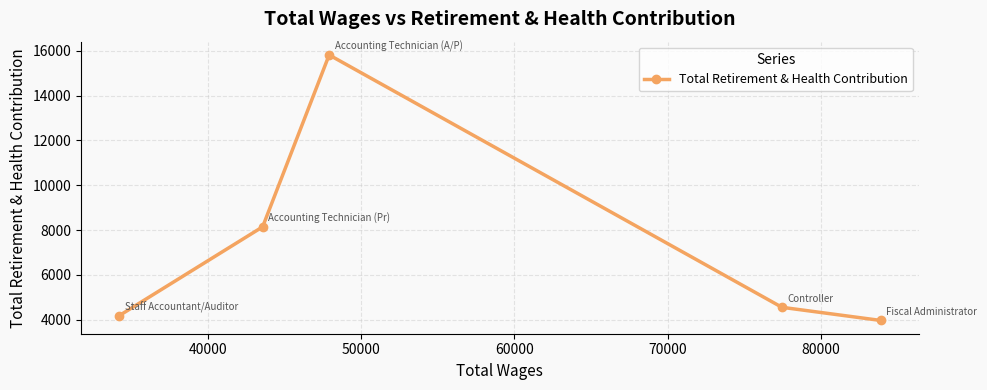

True or false: the data has more than 1 interior local peaks.

False